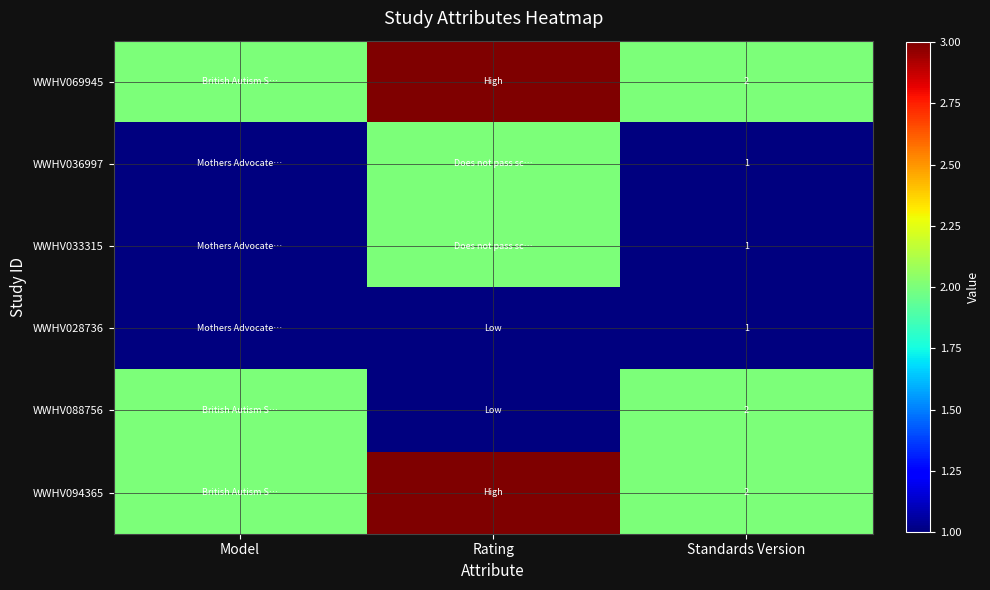

What is the total value across all series at Standards Version?

9